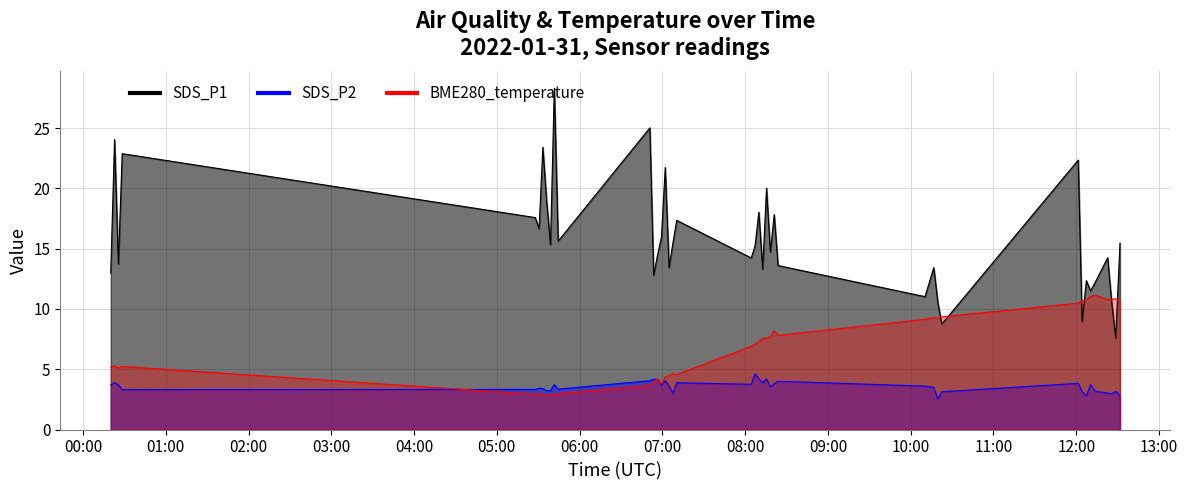

Reading left to right, list all the values displayed in this chart.

SDS_P1: 2022/01/31 00:20:07=13.0	2022/01/31 00:22:53=24.1	2022/01/31 00:25:39=13.7	2022/01/31 00:28:25=22.9	2022/01/31 05:27:50=17.6	2022/01/31 05:30:36=16.6	2022/01/31 05:33:21=23.4	2022/01/31 05:36:07=18.9	2022/01/31 05:38:53=15.3	2022/01/31 05:41:39=28.3	2022/01/31 05:44:28=15.6	2022/01/31 06:50:55=25.0	2022/01/31 06:53:41=12.8	2022/01/31 06:56:33=14.5	2022/01/31 06:59:18=15.9	2022/01/31 07:02:04=21.7	2022/01/31 07:04:50=13.4	2022/01/31 07:07:36=15.4	2022/01/31 07:10:22=17.4	2022/01/31 08:04:24=14.2	2022/01/31 08:07:10=15.2	2022/01/31 08:09:55=18.0	2022/01/31 08:12:42=13.3	2022/01/31 08:15:29=20.0	2022/01/31 08:18:15=14.7	2022/01/31 08:21:03=17.8	2022/01/31 08:23:50=13.6	2022/01/31 10:10:22=11.0	2022/01/31 10:16:43=13.4	2022/01/31 10:19:44=10.5	2022/01/31 10:22:32=8.8	2022/01/31 12:01:27=22.4	2022/01/31 12:04:13=8.9	2022/01/31 12:07:19=12.3	2022/01/31 12:10:20=11.5	2022/01/31 12:13:42=12.2	2022/01/31 12:22:46=14.2	2022/01/31 12:25:32=10.7	2022/01/31 12:28:35=7.6	2022/01/31 12:31:42=15.4
SDS_P2: 2022/01/31 00:20:07=3.7	2022/01/31 00:22:53=3.9	2022/01/31 00:25:39=3.7	2022/01/31 00:28:25=3.3	2022/01/31 05:27:50=3.3	2022/01/31 05:30:36=3.4	2022/01/31 05:33:21=3.4	2022/01/31 05:36:07=3.2	2022/01/31 05:38:53=3.2	2022/01/31 05:41:39=3.7	2022/01/31 05:44:28=3.4	2022/01/31 06:50:55=4.0	2022/01/31 06:53:41=4.2	2022/01/31 06:56:33=4.2	2022/01/31 06:59:18=3.7	2022/01/31 07:02:04=4.0	2022/01/31 07:04:50=3.6	2022/01/31 07:07:36=3.0	2022/01/31 07:10:22=3.9	2022/01/31 08:04:24=3.8	2022/01/31 08:07:10=4.6	2022/01/31 08:09:55=4.2	2022/01/31 08:12:42=3.9	2022/01/31 08:15:29=4.2	2022/01/31 08:18:15=3.5	2022/01/31 08:21:03=3.8	2022/01/31 08:23:50=4.0	2022/01/31 10:10:22=3.6	2022/01/31 10:16:43=3.5	2022/01/31 10:19:44=2.5	2022/01/31 10:22:32=3.1	2022/01/31 12:01:27=3.8	2022/01/31 12:04:13=3.1	2022/01/31 12:07:19=2.8	2022/01/31 12:10:20=3.7	2022/01/31 12:13:42=3.2	2022/01/31 12:22:46=3.0	2022/01/31 12:25:32=3.0	2022/01/31 12:28:35=3.2	2022/01/31 12:31:42=2.8
BME280_temperature: 2022/01/31 00:20:07=5.2	2022/01/31 00:22:53=5.3	2022/01/31 00:25:39=5.1	2022/01/31 00:28:25=5.2	2022/01/31 05:27:50=2.9	2022/01/31 05:30:36=3.0	2022/01/31 05:33:21=2.9	2022/01/31 05:36:07=2.9	2022/01/31 05:38:53=2.9	2022/01/31 05:41:39=2.9	2022/01/31 05:44:28=3.0	2022/01/31 06:50:55=3.7	2022/01/31 06:53:41=3.9	2022/01/31 06:56:33=4.2	2022/01/31 06:59:18=3.8	2022/01/31 07:02:04=4.4	2022/01/31 07:04:50=4.5	2022/01/31 07:07:36=4.6	2022/01/31 07:10:22=4.5	2022/01/31 08:04:24=6.9	2022/01/31 08:07:10=7.1	2022/01/31 08:09:55=7.3	2022/01/31 08:12:42=7.6	2022/01/31 08:15:29=7.6	2022/01/31 08:18:15=7.7	2022/01/31 08:21:03=8.2	2022/01/31 08:23:50=7.8	2022/01/31 10:10:22=9.1	2022/01/31 10:16:43=9.3	2022/01/31 10:19:44=9.2	2022/01/31 10:22:32=9.3	2022/01/31 12:01:27=10.5	2022/01/31 12:04:13=10.7	2022/01/31 12:07:19=10.7	2022/01/31 12:10:20=11.0	2022/01/31 12:13:42=11.1	2022/01/31 12:22:46=10.8	2022/01/31 12:25:32=10.8	2022/01/31 12:28:35=10.8	2022/01/31 12:31:42=10.7